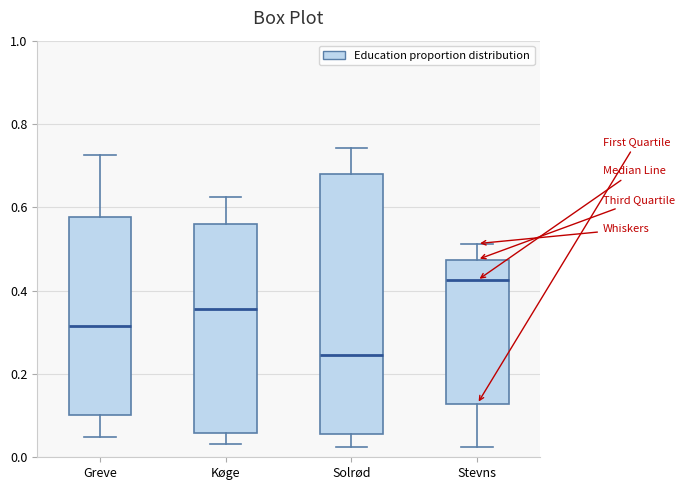

Where does the upper whisker of the box for Greve end on the y-axis? The values are not printed on the chart, so give them approximately, as read against the axis.

0.72